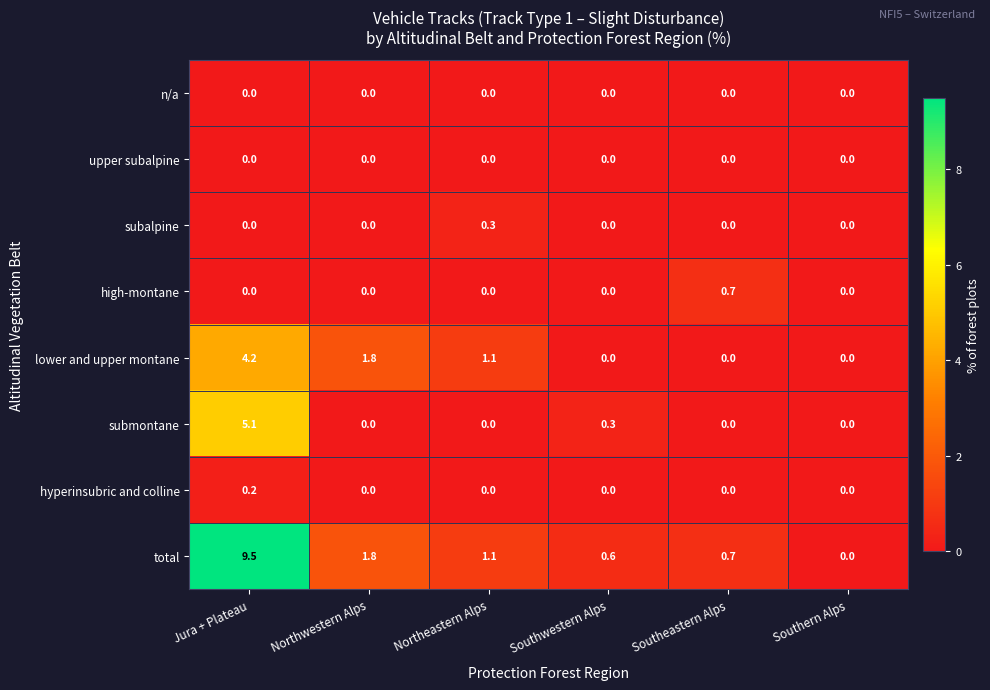

List the labels in order of total value, largest first.

Jura + Plateau, Northwestern Alps, Northeastern Alps, Southeastern Alps, Southwestern Alps, Southern Alps